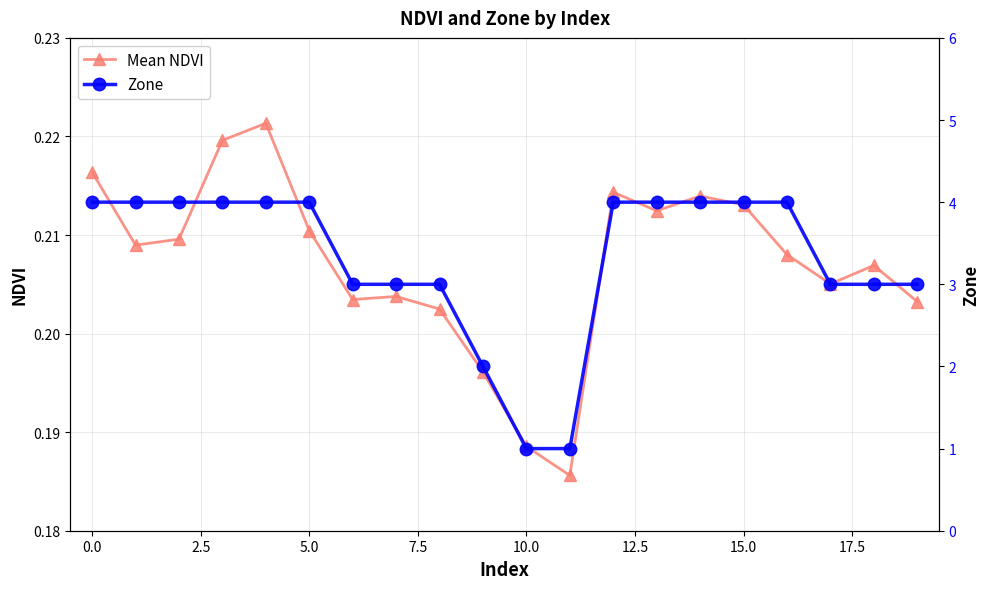

Count the Mean NDVI values in the range 0 to 1.

20